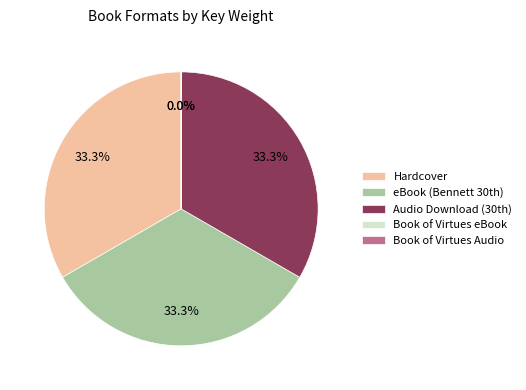

Is there a majority slice in this chart?

No